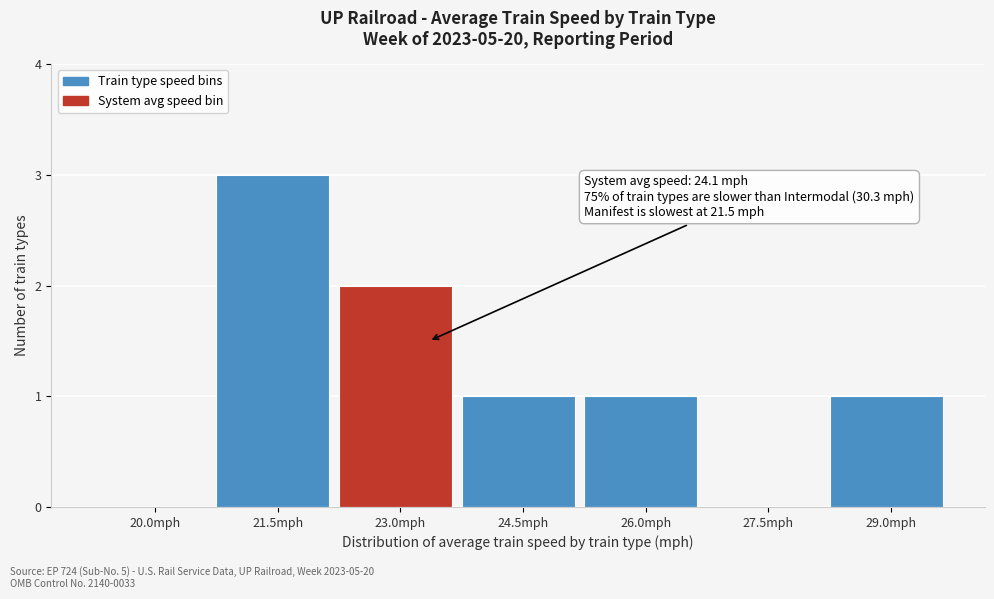

Reading left to right, what are all the values shown in this chart?

20.0mph=0	21.5mph=3	23.0mph=2	24.5mph=1	26.0mph=1	27.5mph=0	29.0mph=1